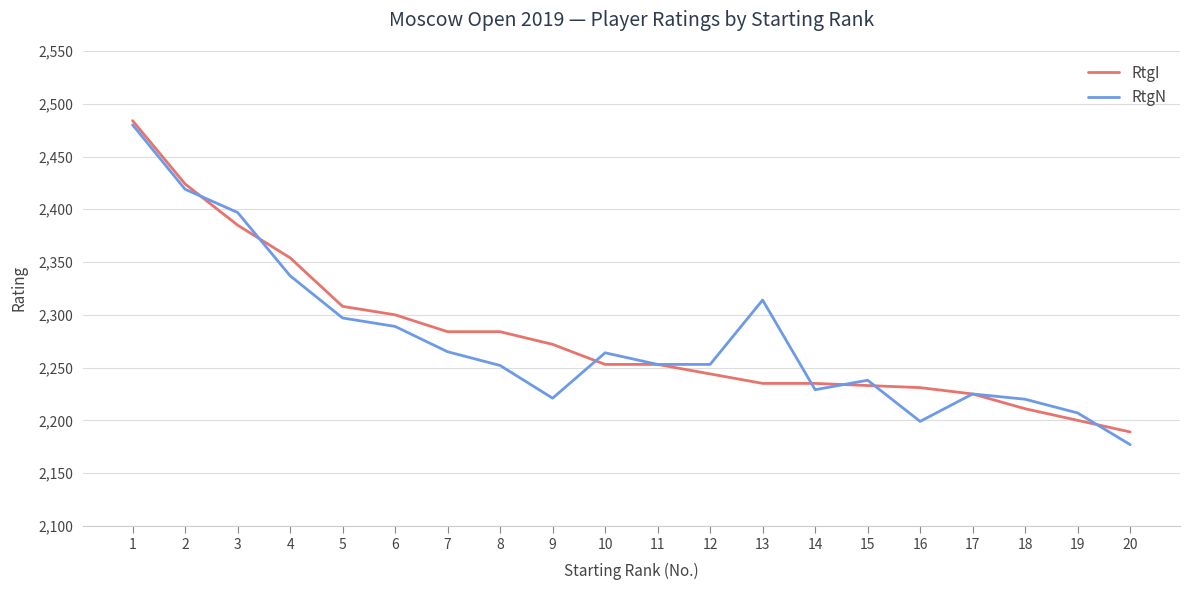

Which category has the lowest value across all series?

20